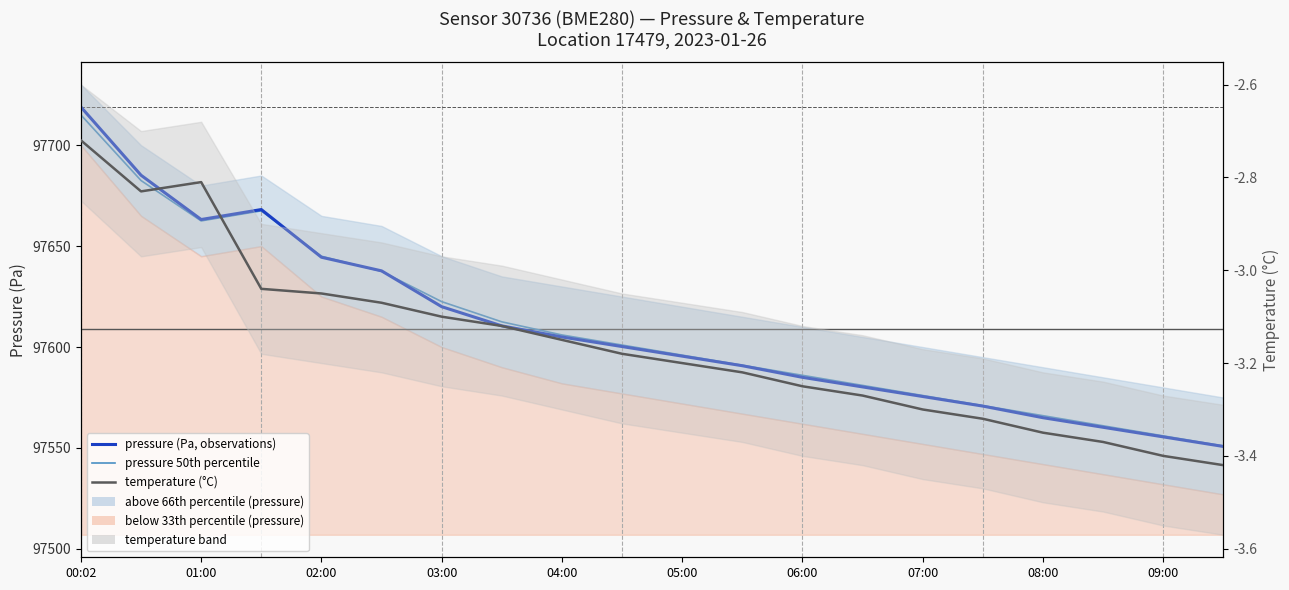

Which category has the lowest value across all series?

19